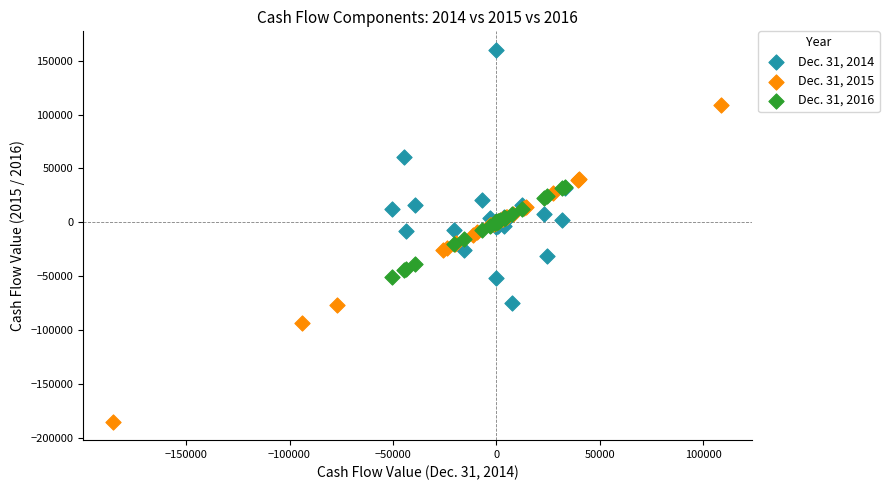

Which series has the widest spread of Y values?

Dec. 31, 2015